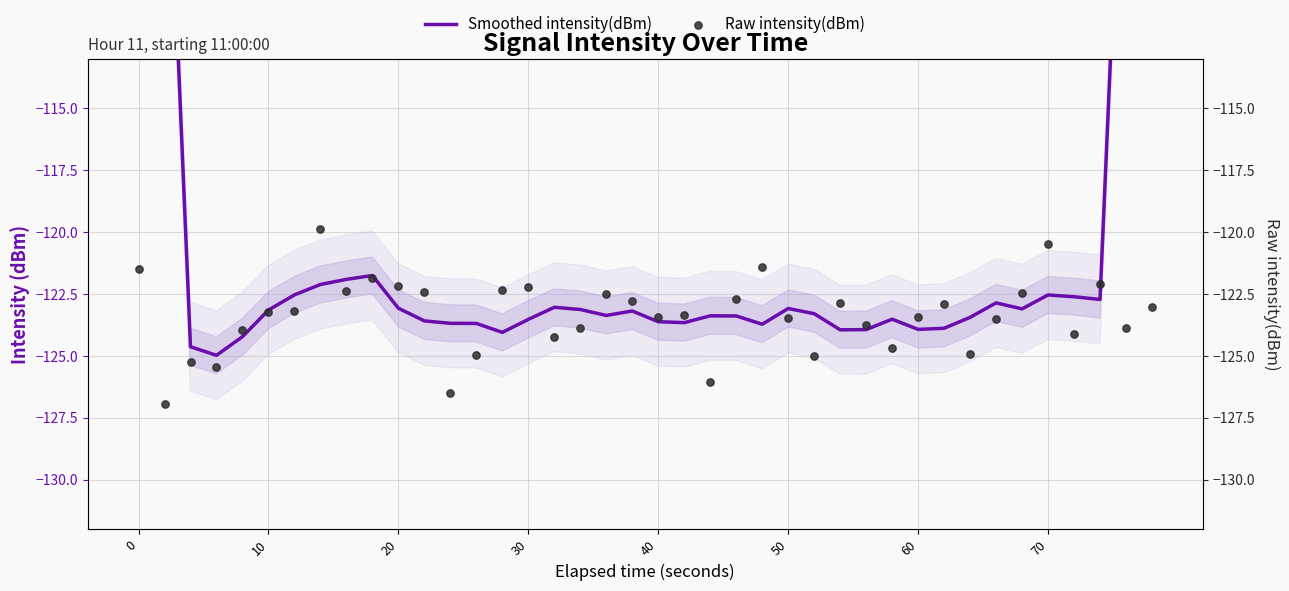

Is the value of Smoothed intensity(dBm) at 15 greater than the value of Raw intensity(dBm) at 16?

Yes